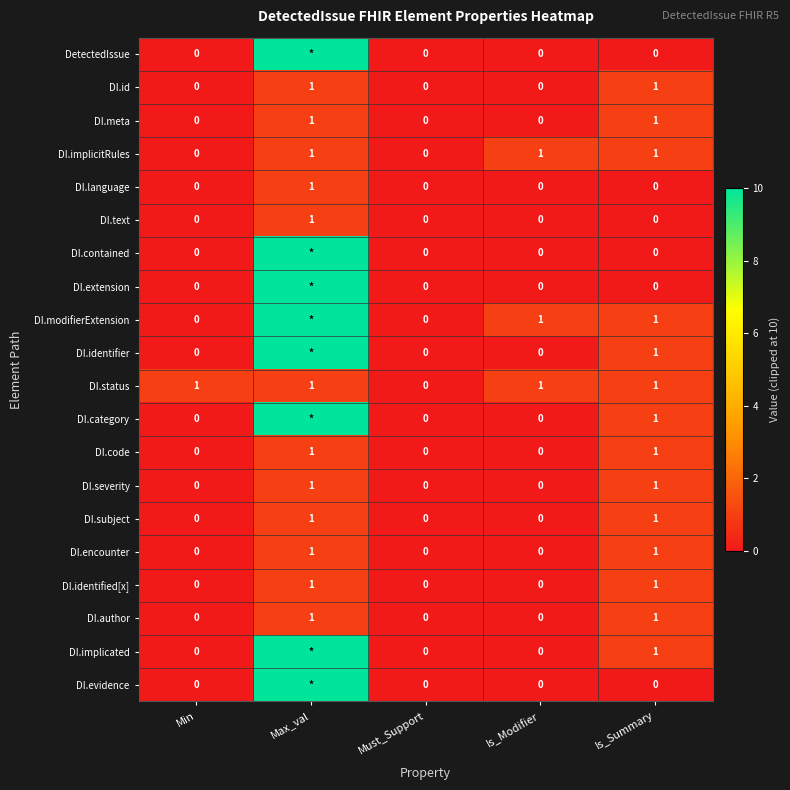

What is the sum of all DI.status values?

4